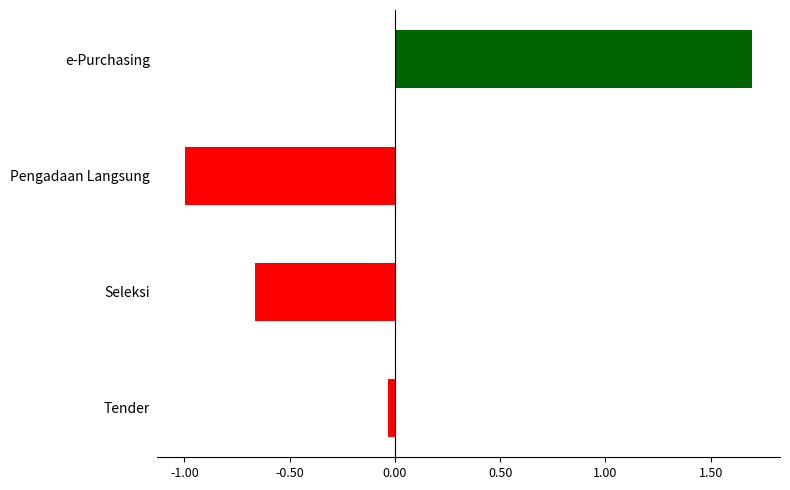

What is the change in value from Seleksi to Pengadaan Langsung?

-0.3